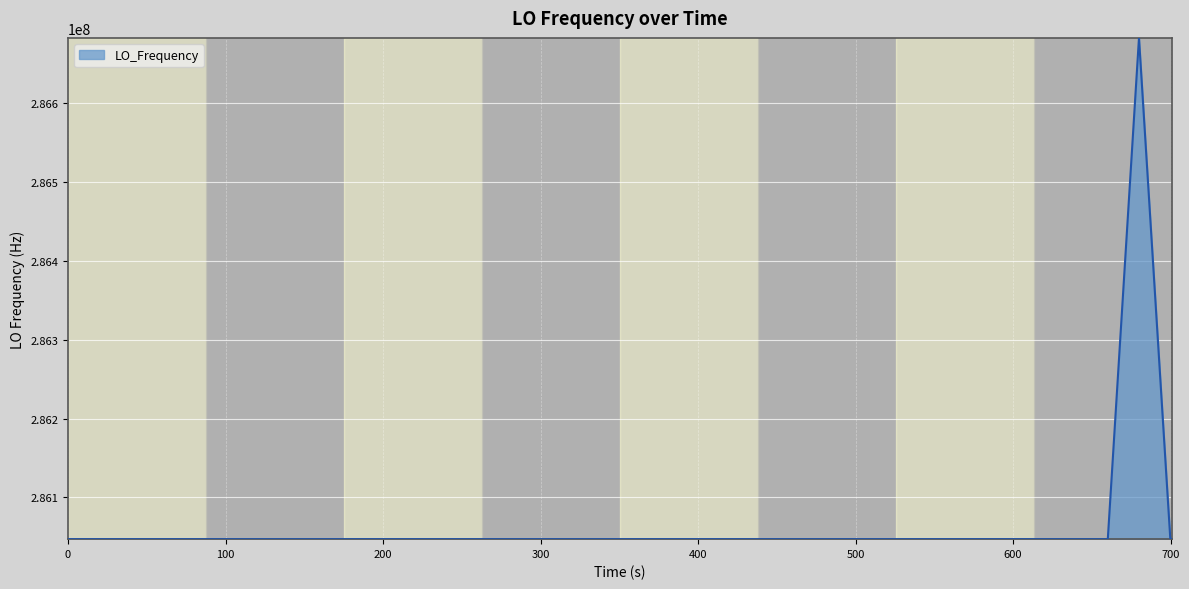

What is the smallest value displayed?

286046998.1